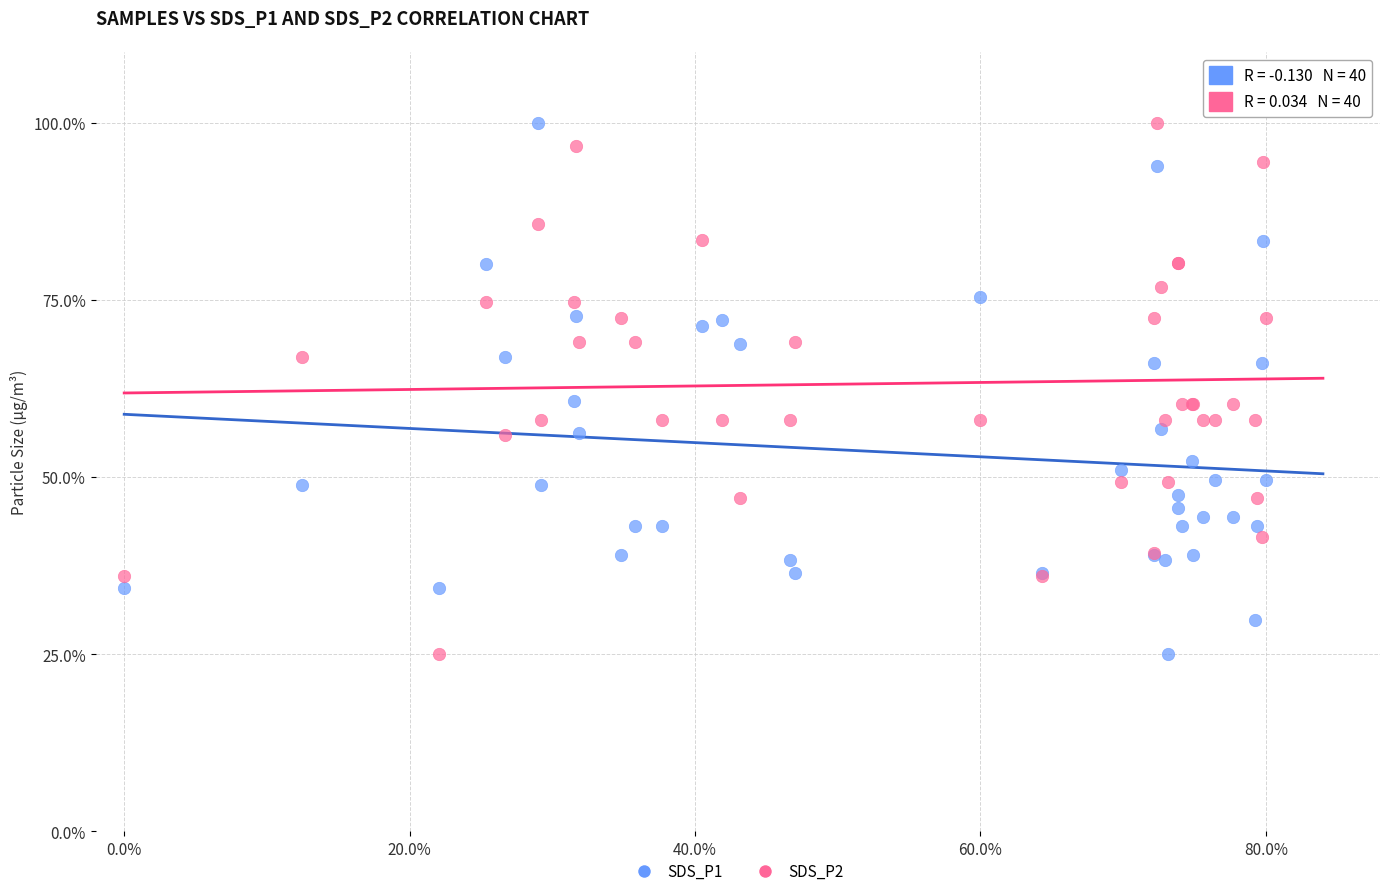

What is the X range (max minus min) for the scatter plot?

0.8